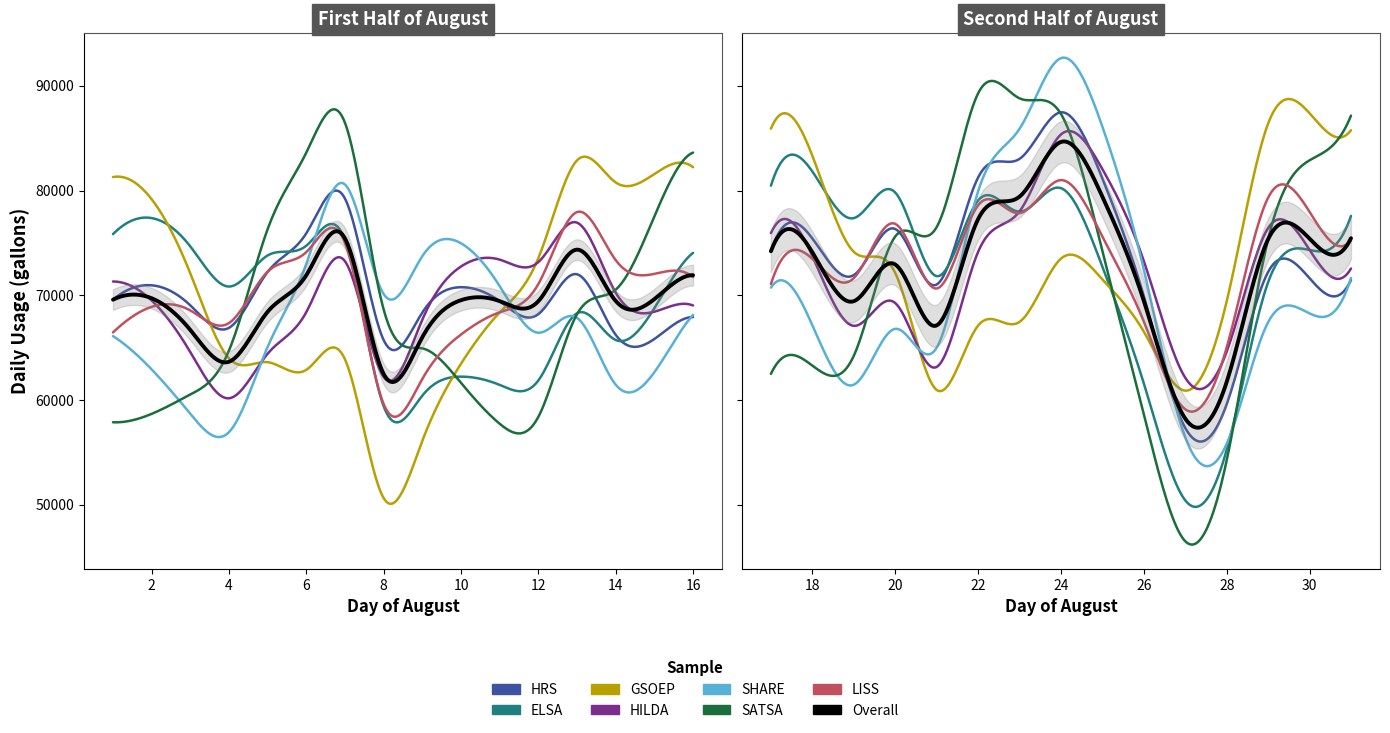

Which label corresponds to the smallest value in the chart?

27